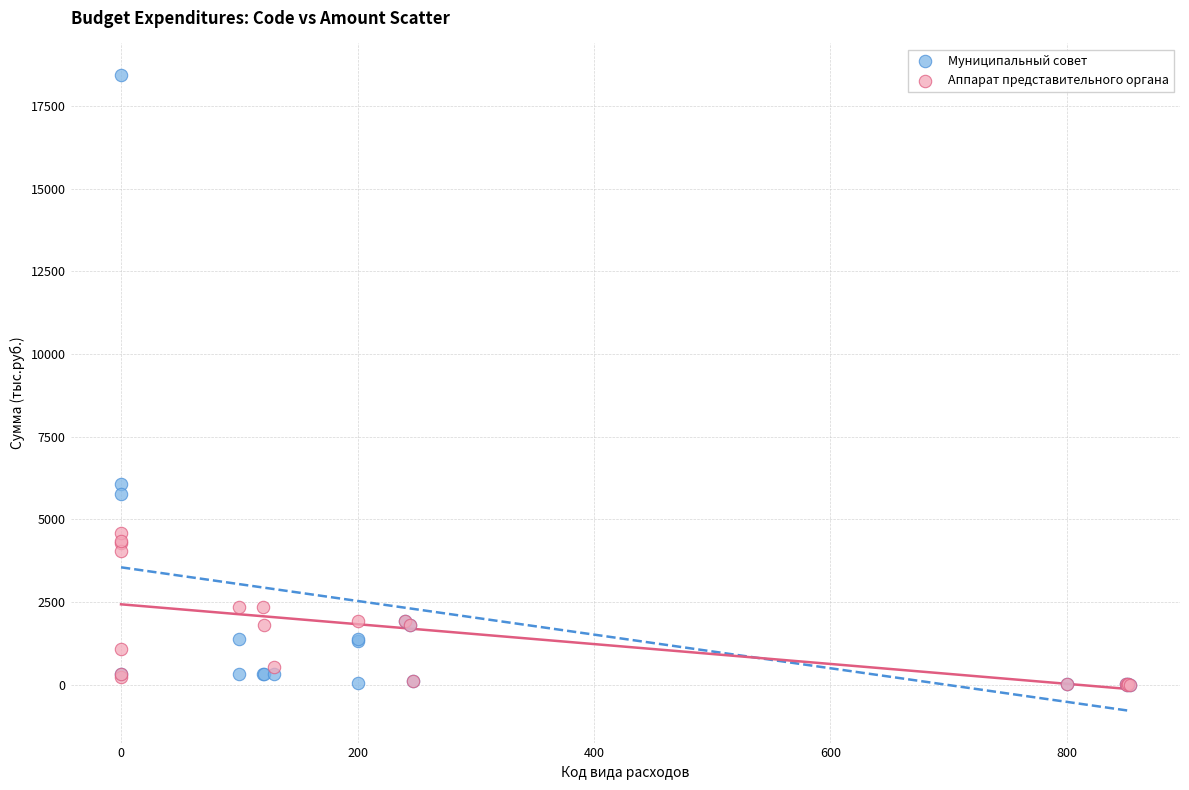

What are all the series names shown in the legend?

Муниципальный совет, Аппарат представительного органа